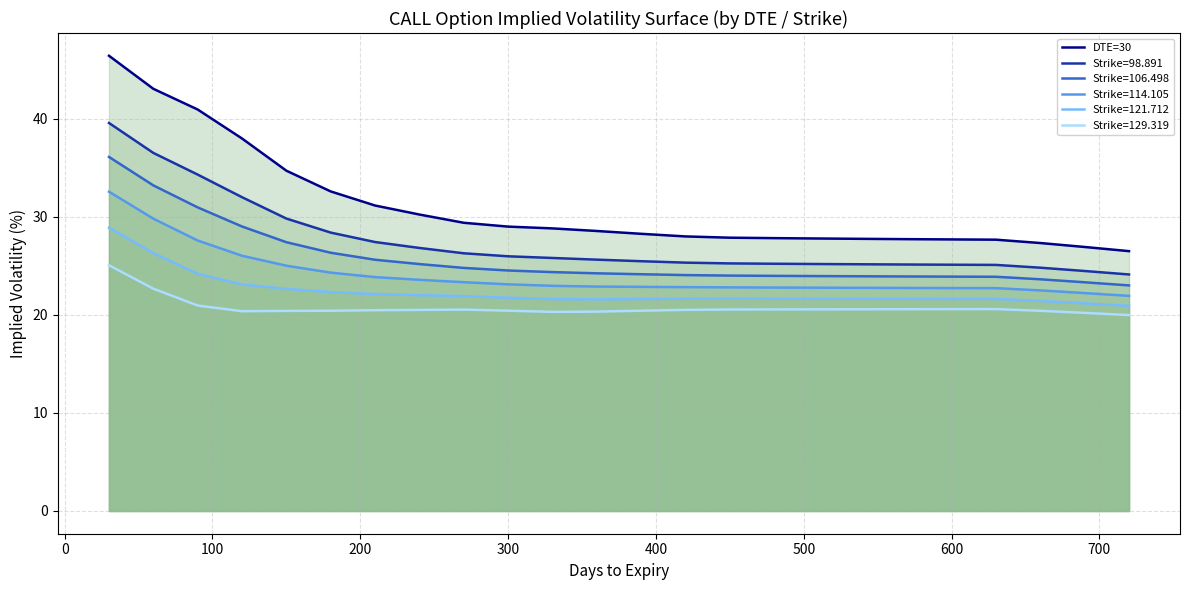

Reading left to right, what are all the values shown in this chart?

46.4	43.1	41.0	38.0	34.7	32.6	31.2	30.2	29.4	29.0	28.8	28.6	28.3	28.0	27.9	27.8	27.8	27.8	27.7	27.7	27.7	27.3	26.9	26.5